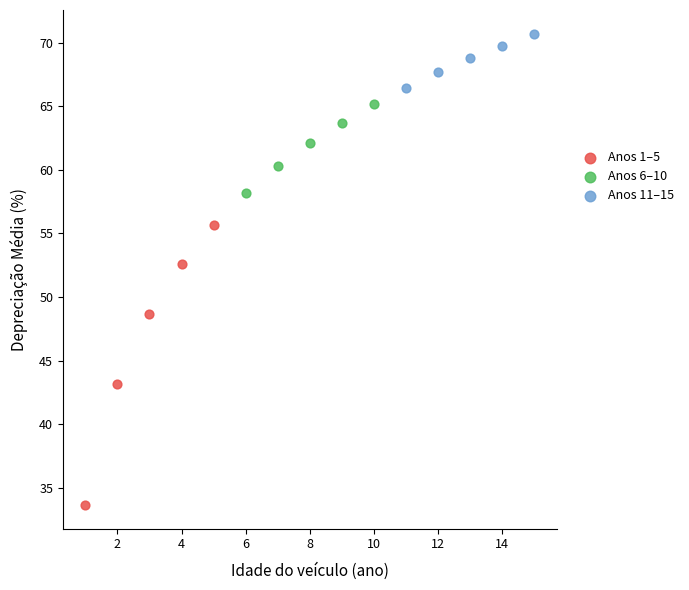

Which series contains the lowest Y value?

Anos 1–5